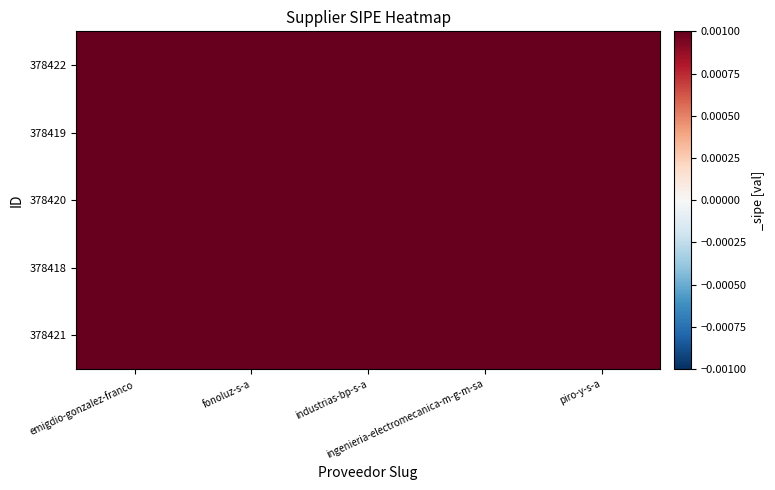

At how many categories does at least one series exceed 1?

5